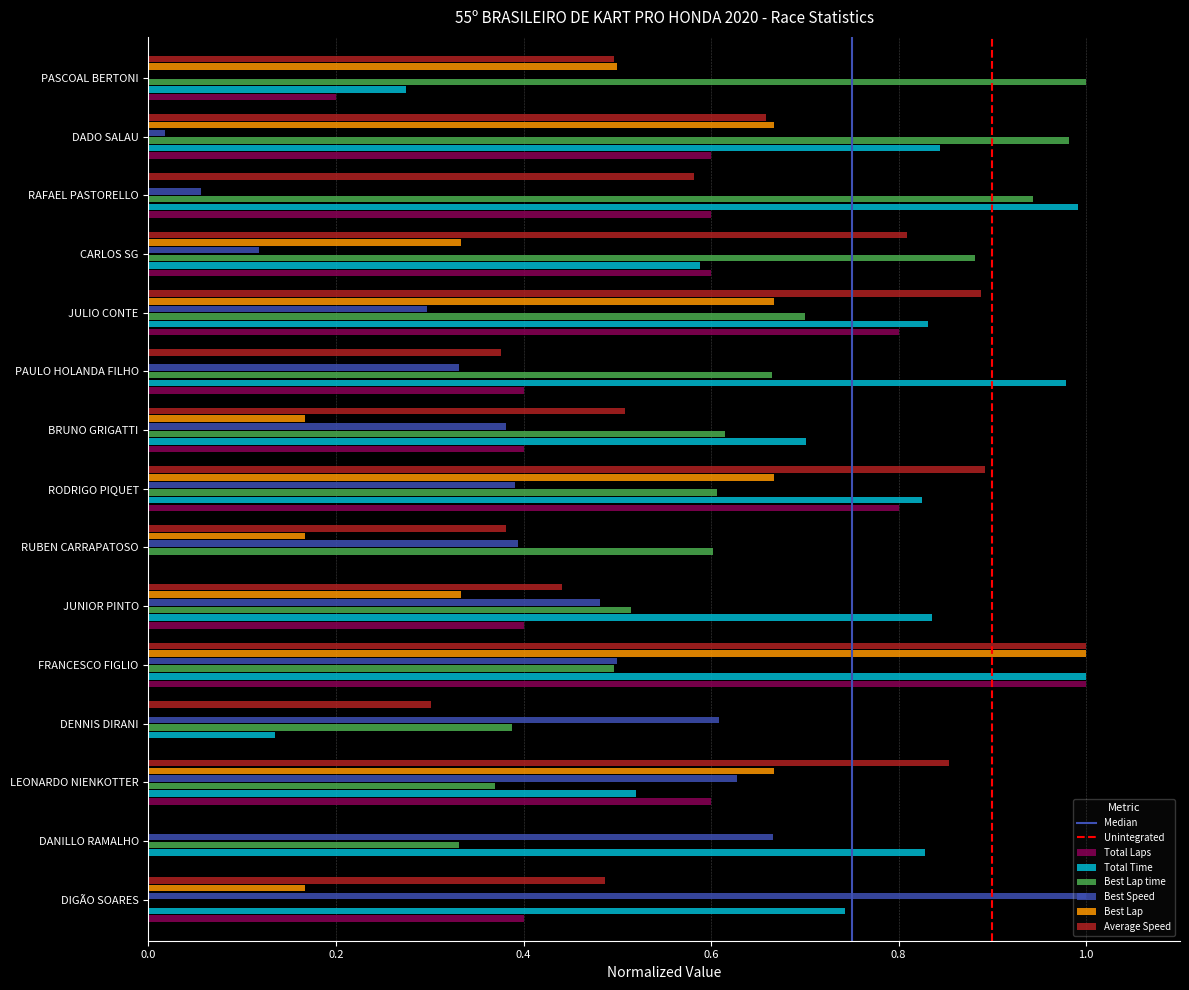

At which category is the sum across all series the highest?

FRANCESCO FIGLIO